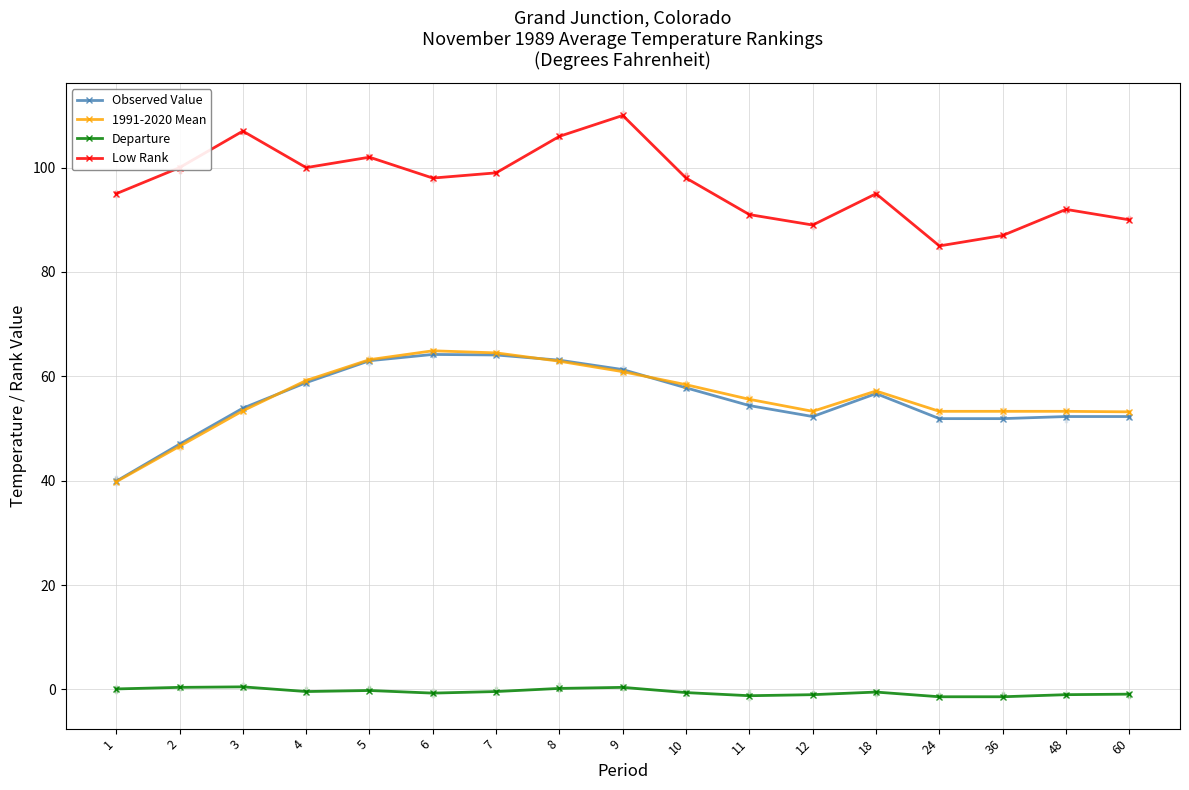

At how many categories does at least one series exceed 38?

17